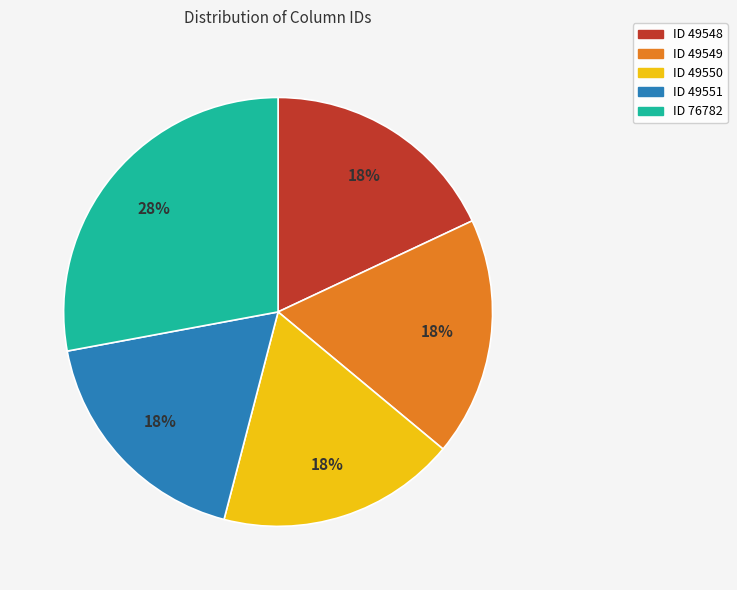

To the nearest percent, what is the average slice percentage?

20%